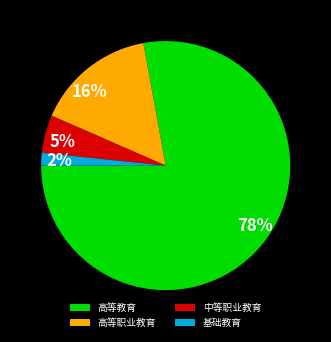

Rank the categories by value from highest to lowest.

高等教育, 高等职业教育, 中等职业教育, 基础教育